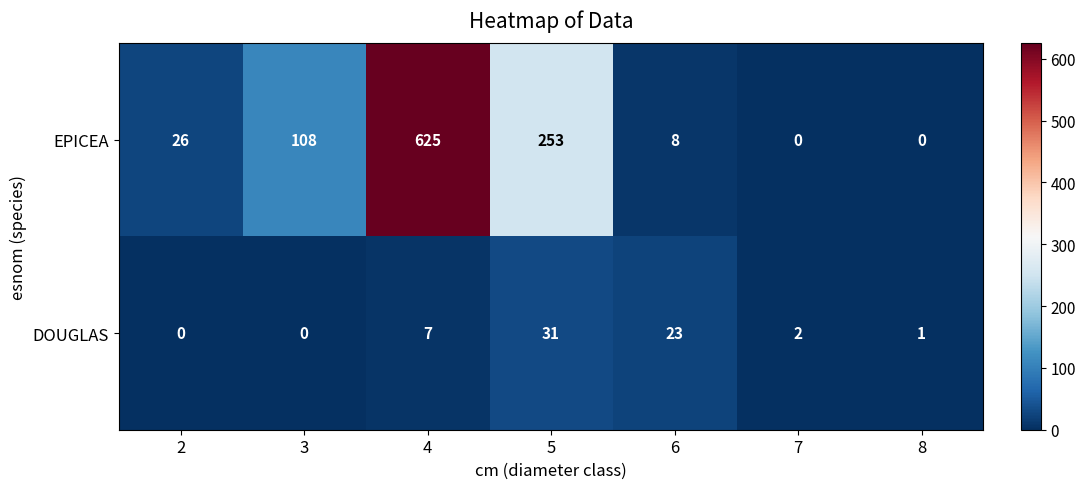

At 8, list the series in order from smallest to largest.

EPICEA, DOUGLAS